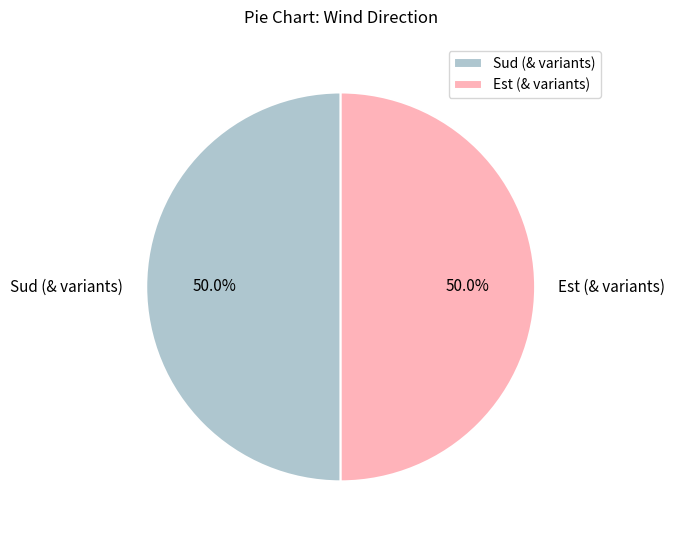

What is the total percentage of Sud (& variants) and Est (& variants)?

100.0%